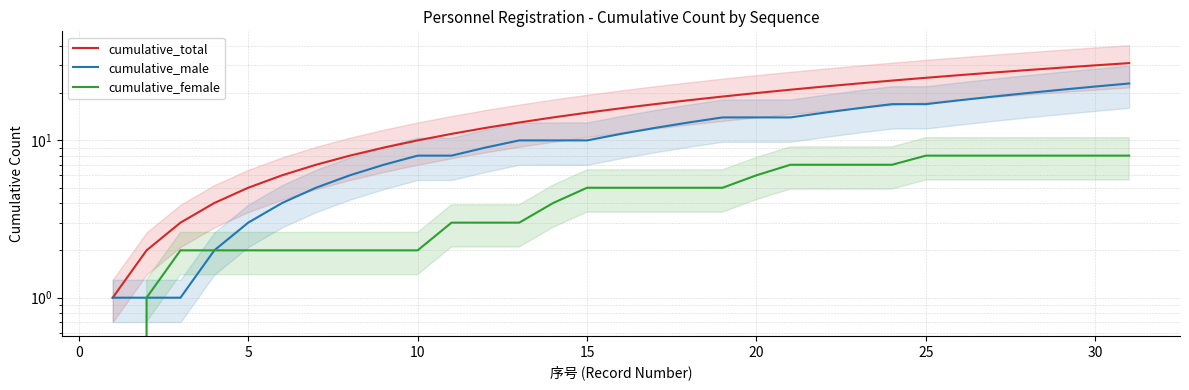

What is the difference between the highest and lowest values at 20?

14